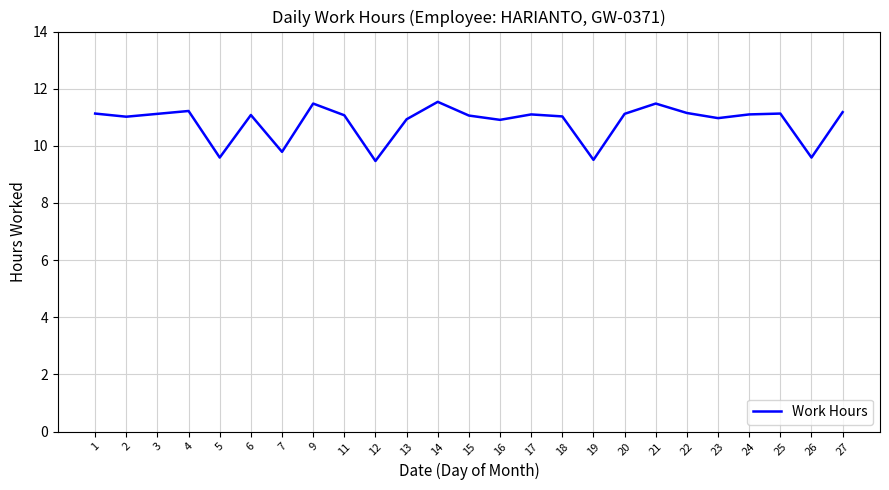

What is the minimum value shown in the chart?

9.5